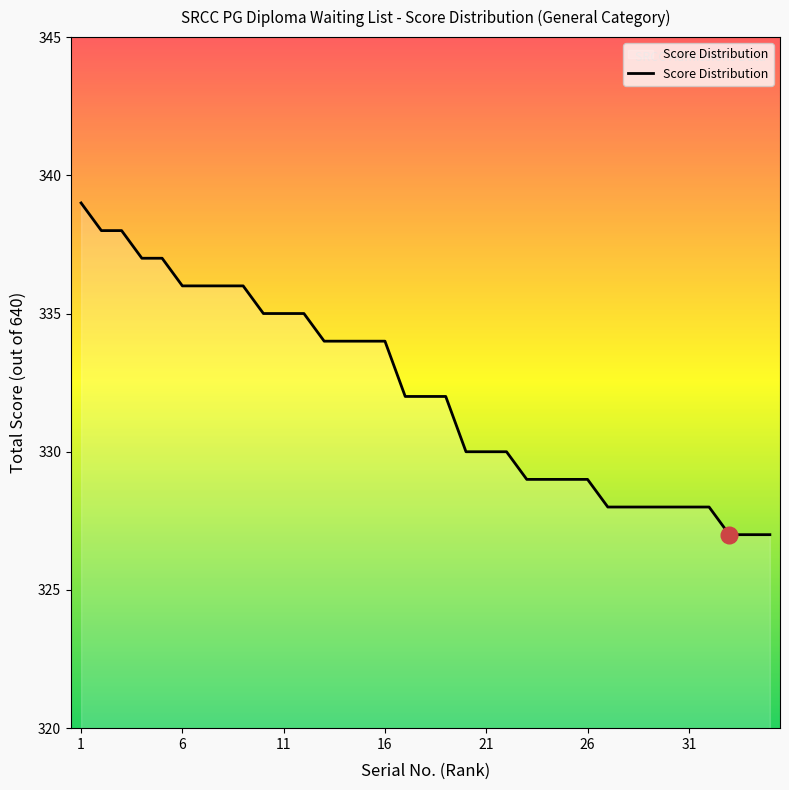

What is the minimum value shown in the chart?

327